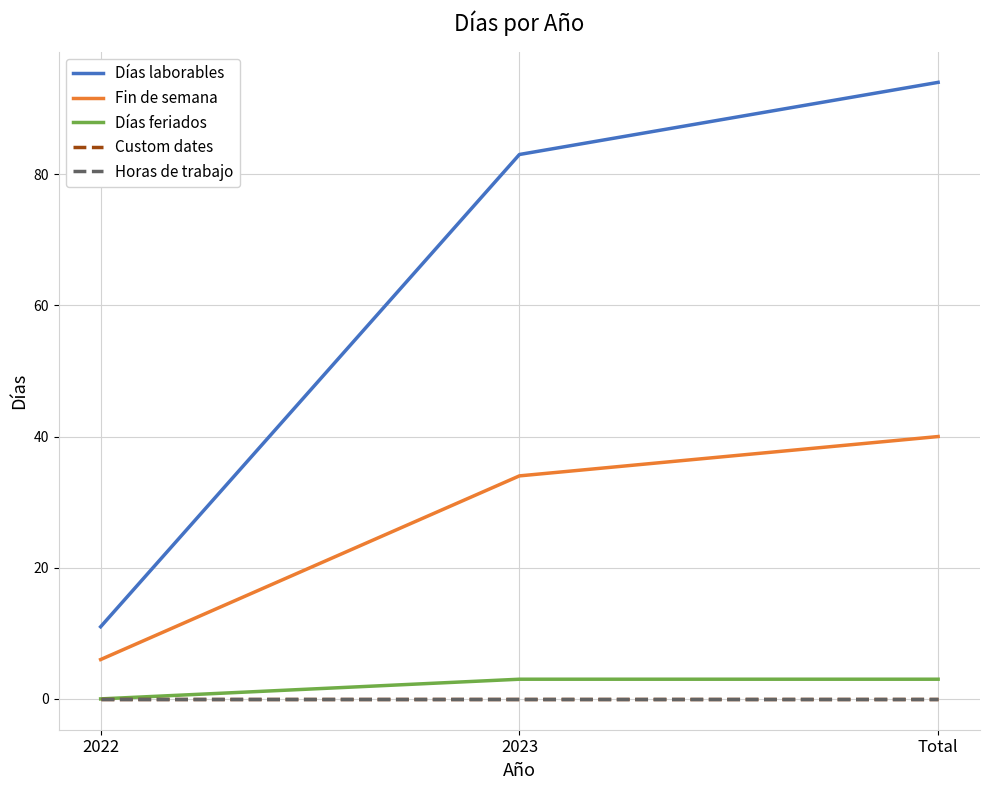

What is the difference between the maximum and minimum values in the Días laborables series?

83